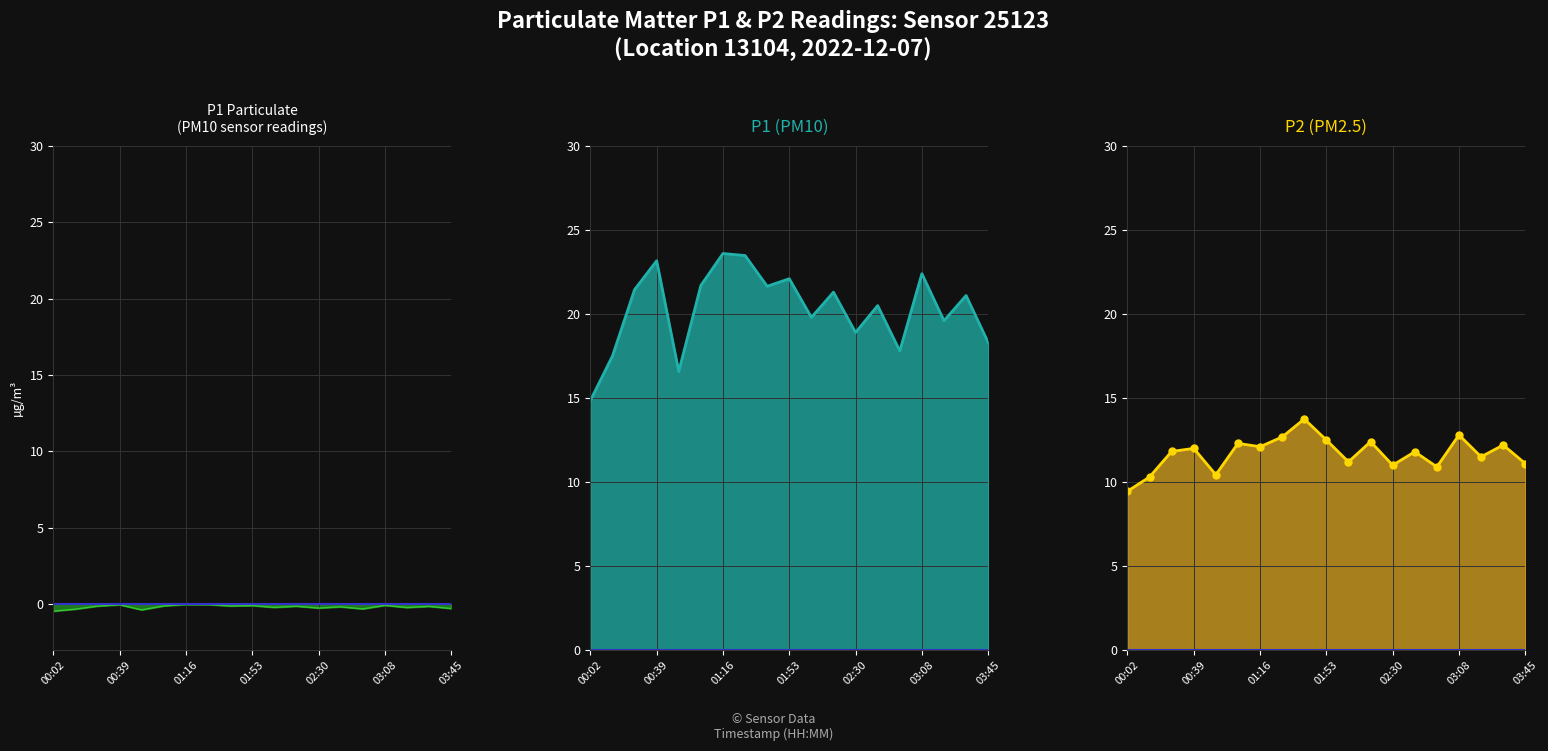

At which label does P2 reach its minimum?

00:02